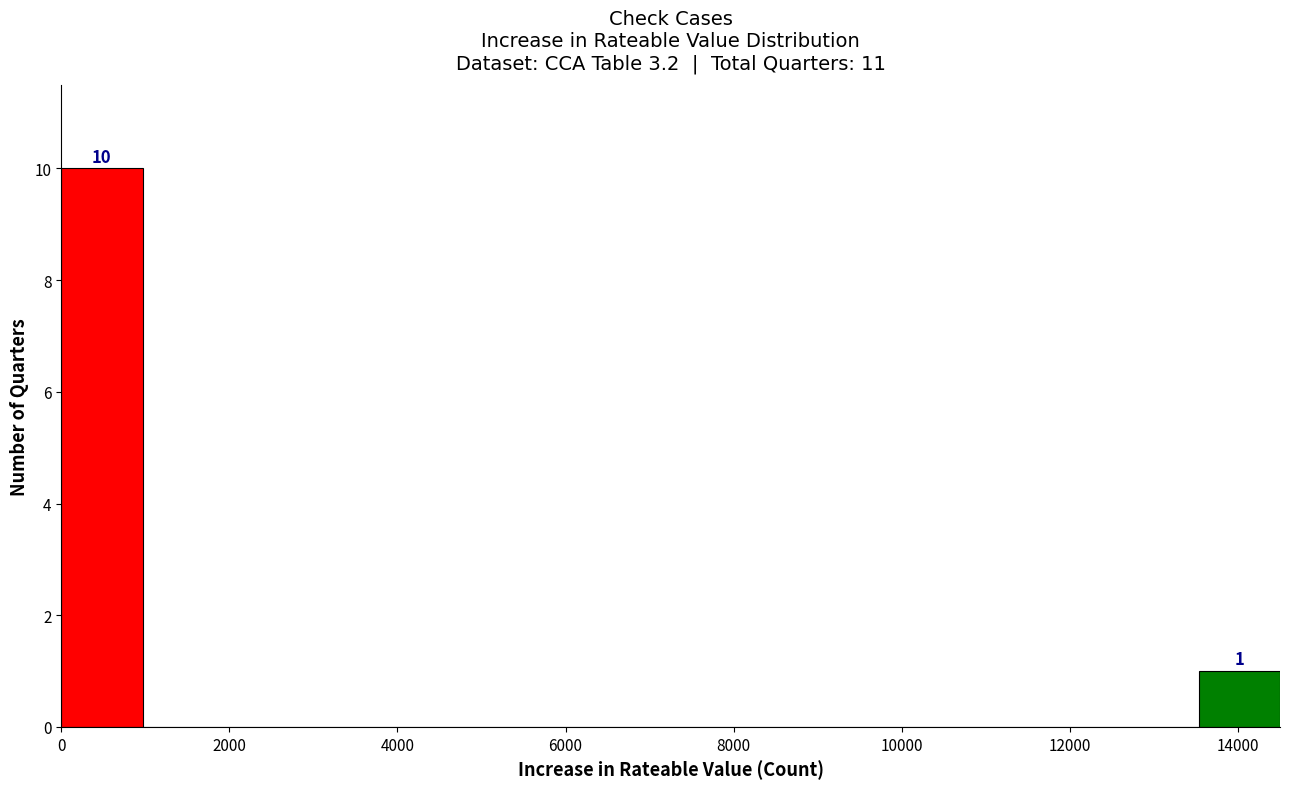

Over which range of the x-axis is the bar tallest?

0 to 1000